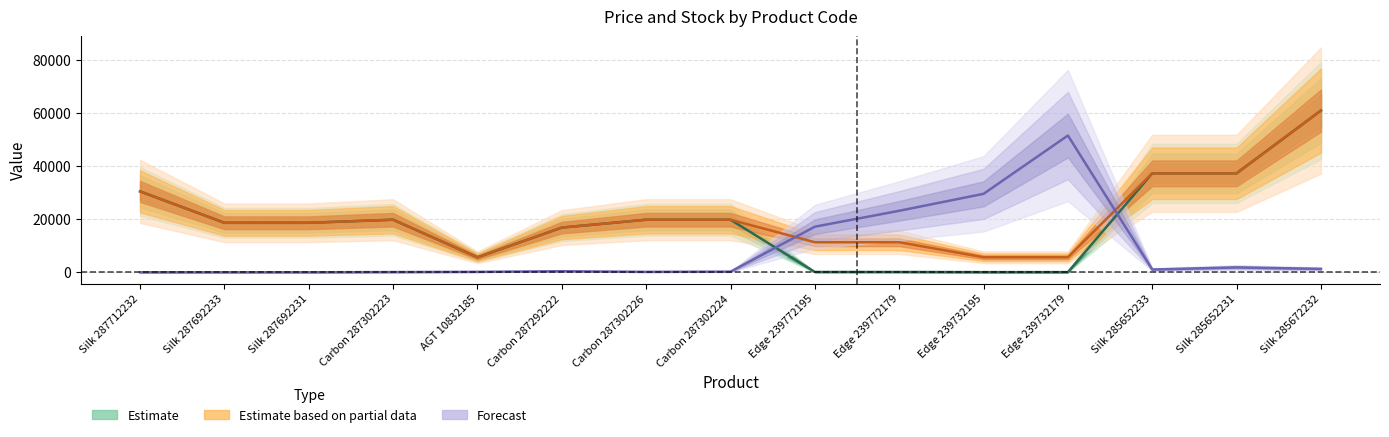

At which label does Estimate based on partial data first exceed 18671?

Silk 287712232